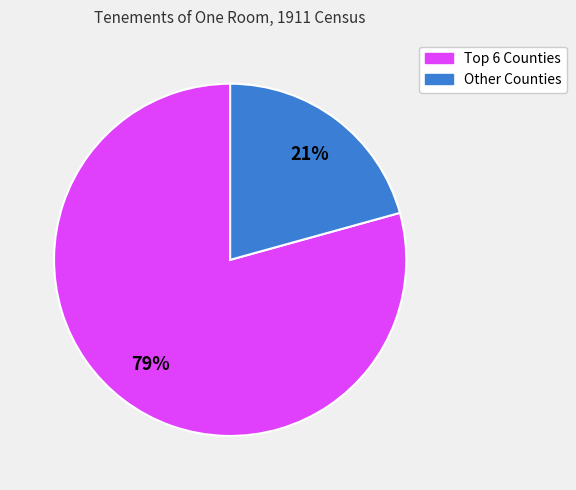

Does any single category account for the majority?

Yes